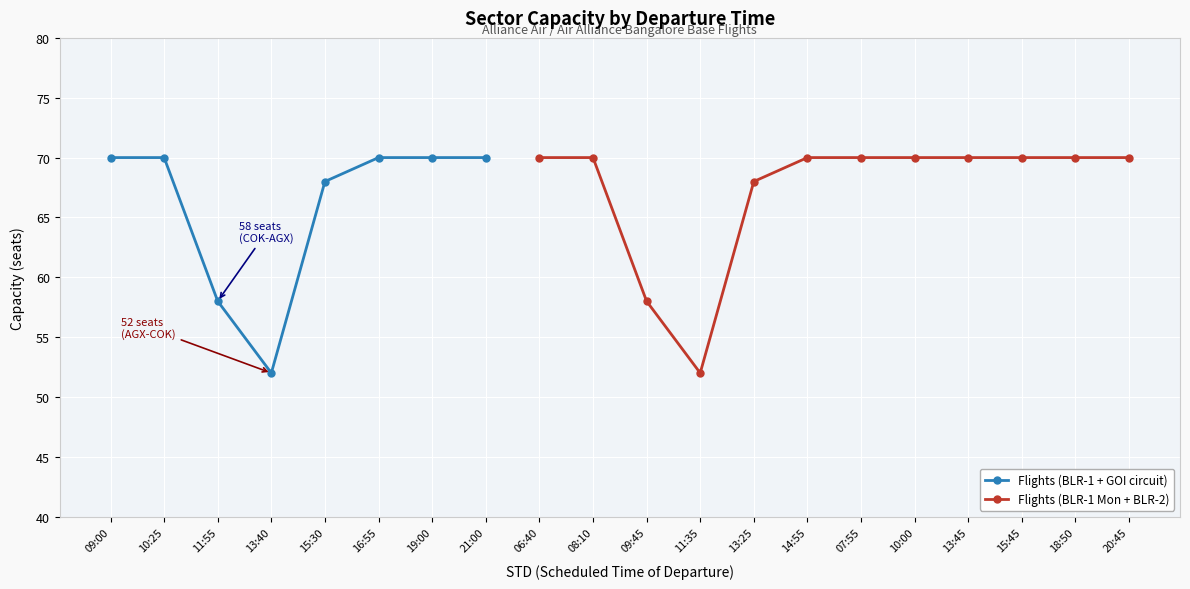

List the labels in order of value, smallest first.

13:40, 11:35, 11:55, 09:45, 15:30, 13:25, 09:00, 10:25, 16:55, 19:00, 21:00, 06:40, 08:10, 14:55, 07:55, 10:00, 13:45, 15:45, 18:50, 20:45